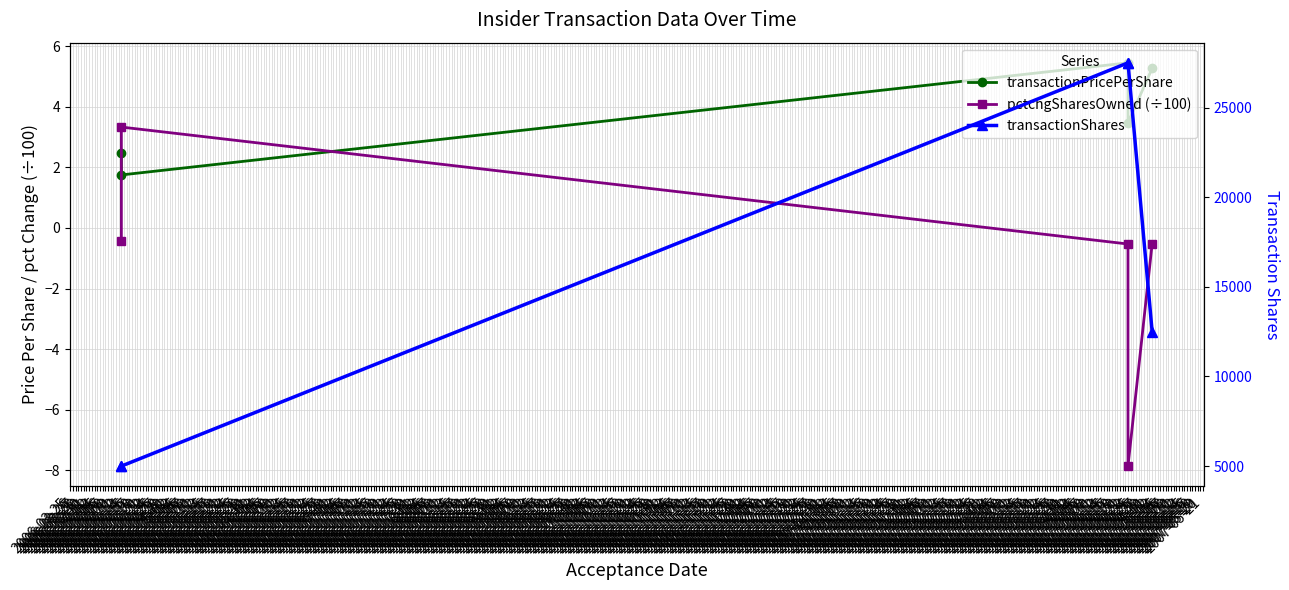

What is the approximate value of transactionPricePerShare at 2006-04-13?

2.5